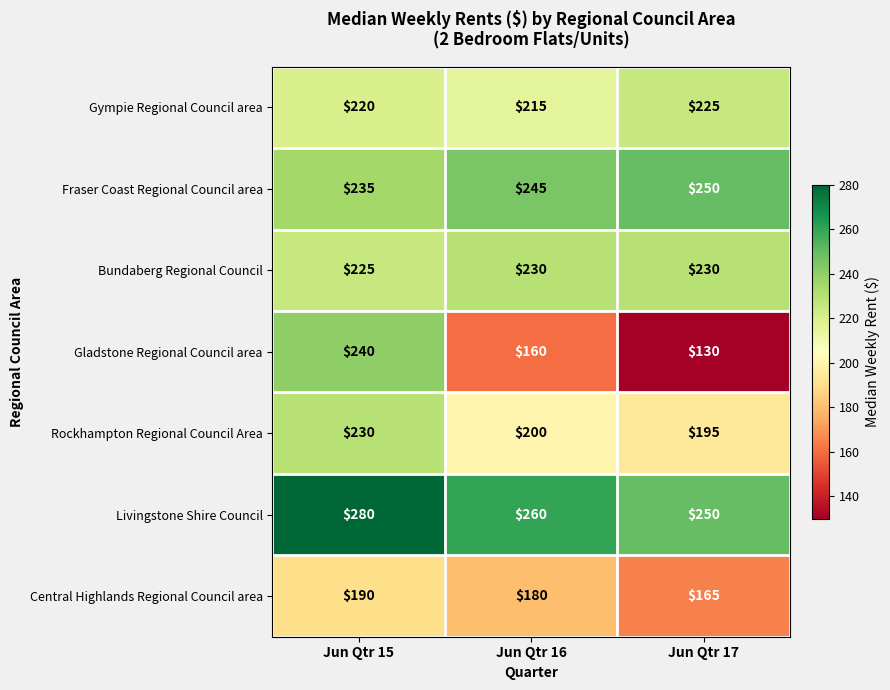

What is the sum of the Gympie Regional Council area values at Jun Qtr 15 and Jun Qtr 17?

445